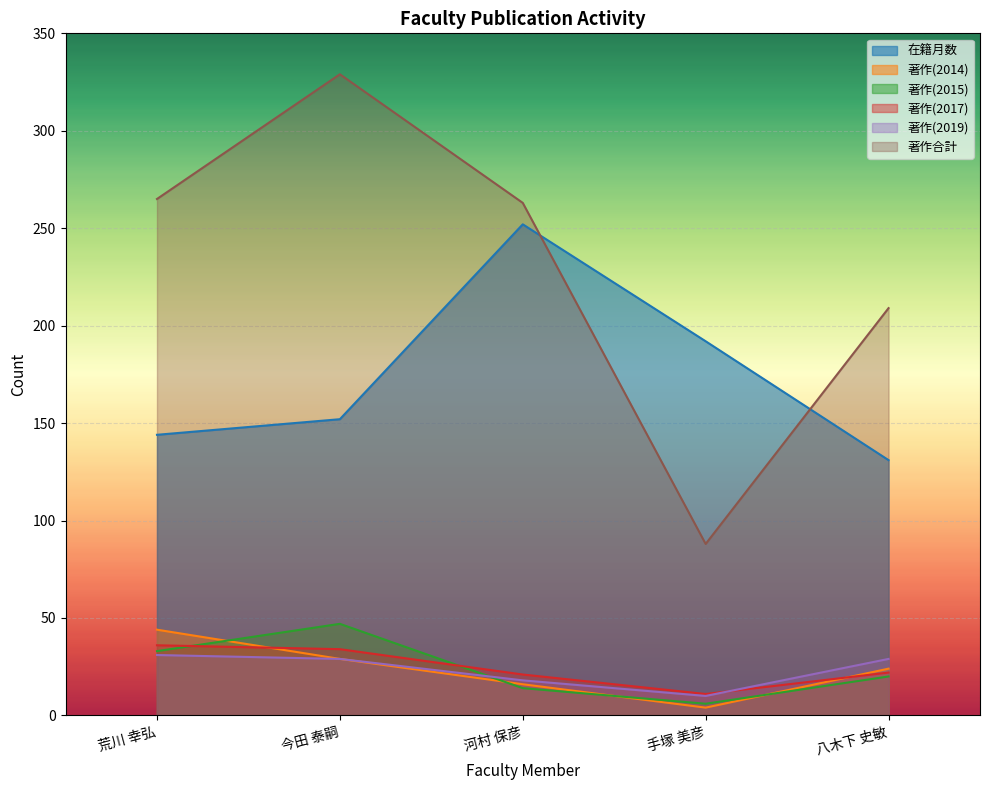

Which category has the lowest value in the 著作(2014) series?

手塚 美彦